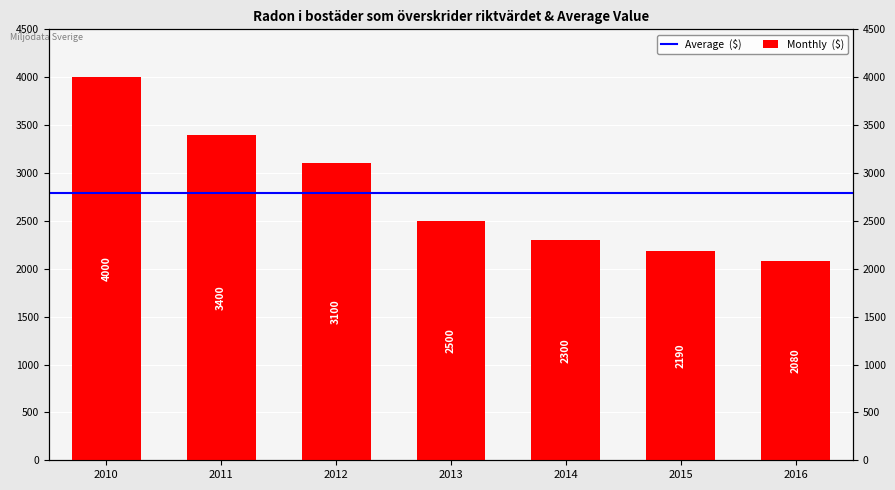

Reading right to left, extract all data points from this chart.

2080	2190	2300	2500	3100	3400	4000